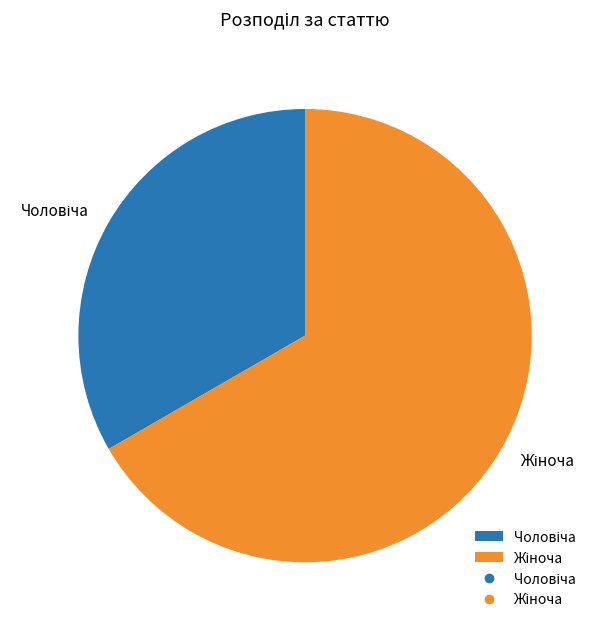

Does any single category account for the majority?

Yes